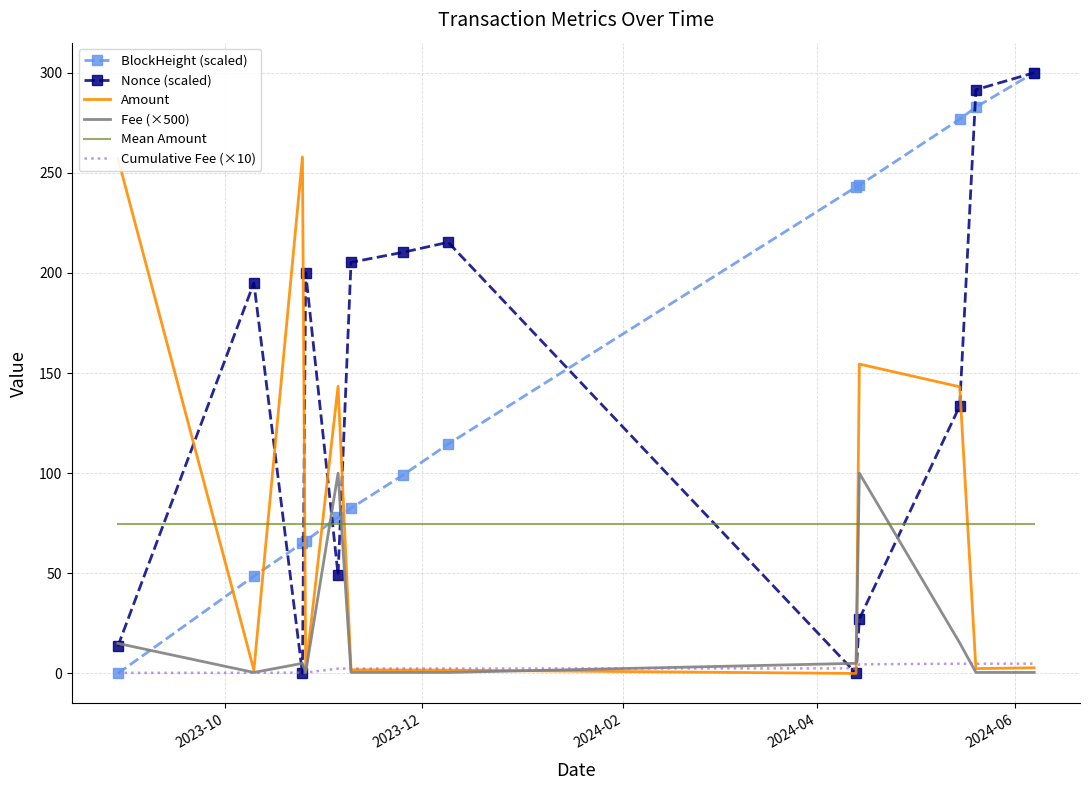

After their last crossing, which series has the higher values: Amount or Mean Amount?

Mean Amount